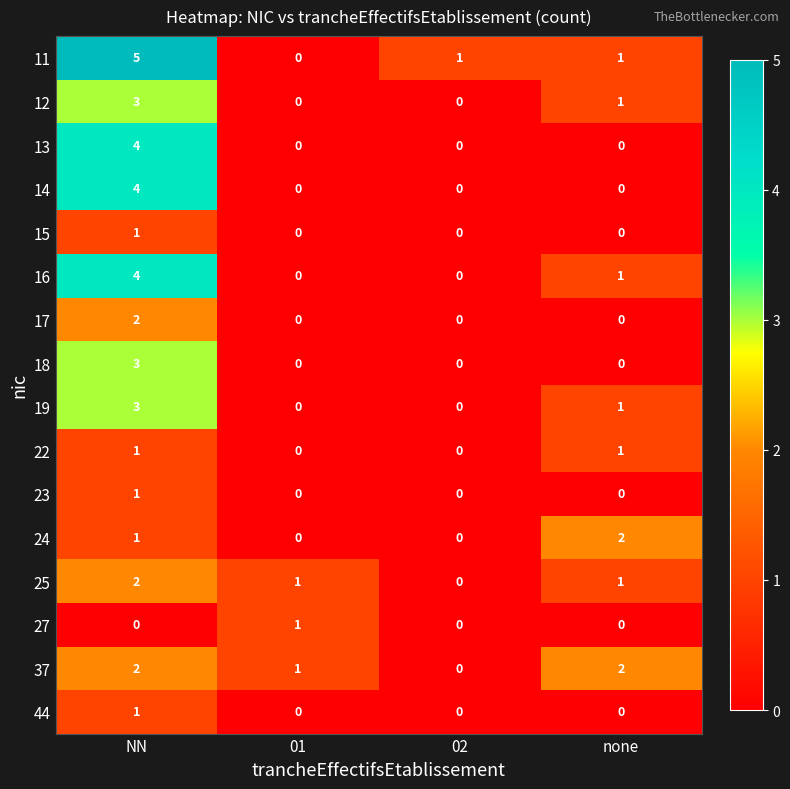

Between 01 and none, which series saw the biggest shift?

24